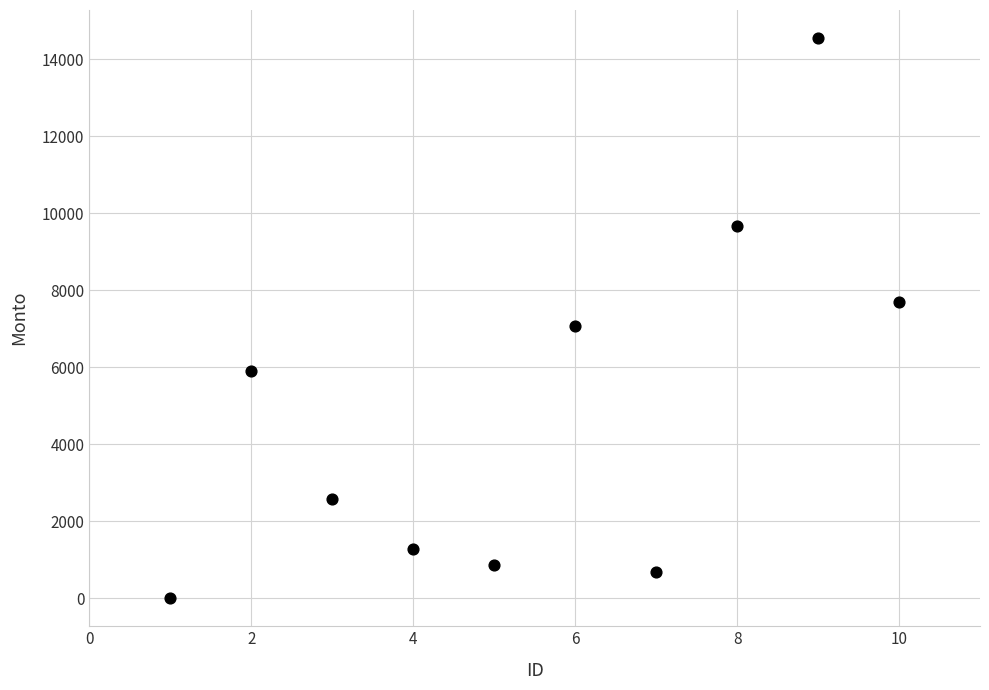

What is the range of X values (max minus min)?

9.0